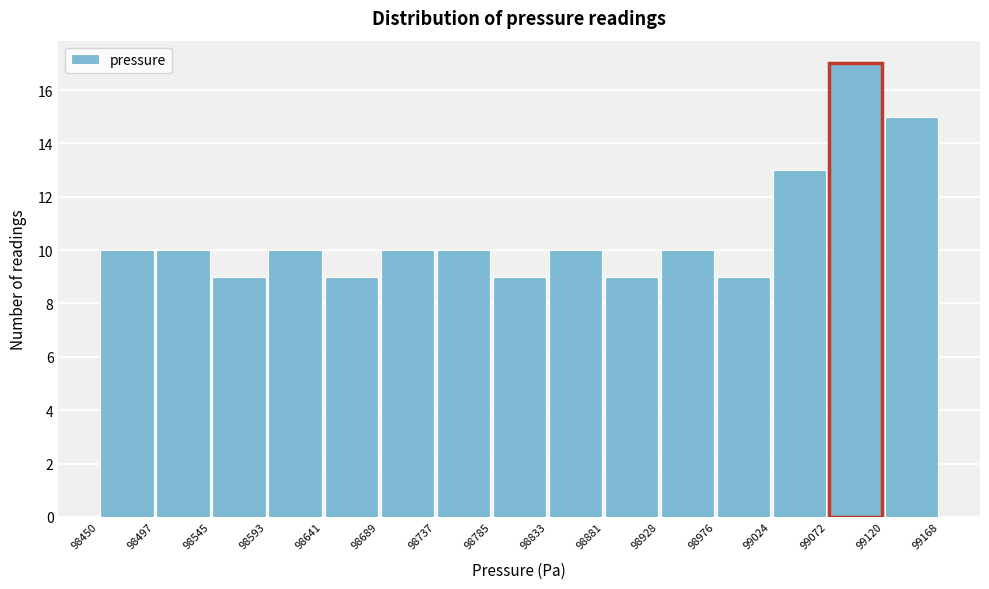

What is the height of the bar covering 98833 to 98881 on the x-axis? The values are not printed on the chart, so give them approximately, as read against the axis.

10